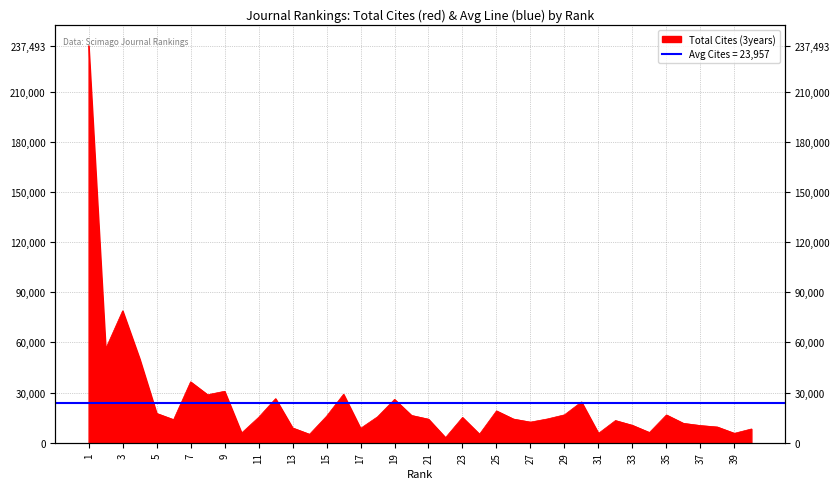

List the labels in order of value, largest first.

1, 3, 2, 4, 7, 9, 16, 8, 12, 19, 30, 25, 5, 29, 35, 20, 15, 18, 11, 23, 28, 26, 21, 6, 32, 27, 36, 33, 37, 38, 13, 17, 40, 34, 10, 39, 31, 24, 14, 22